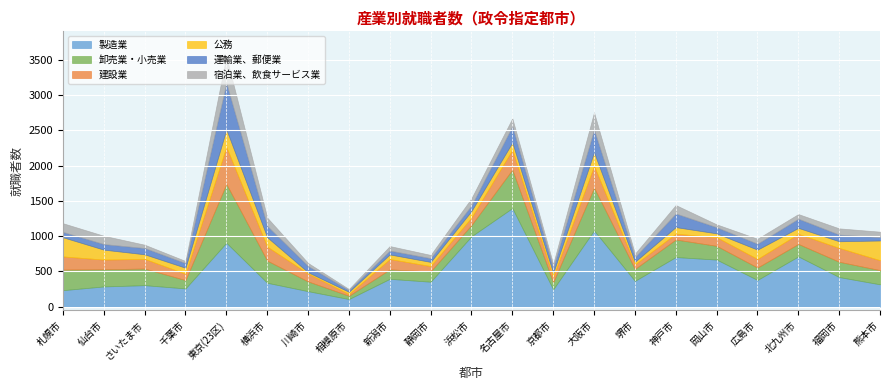

Between 広島市 and 岡山市, which is larger?

岡山市